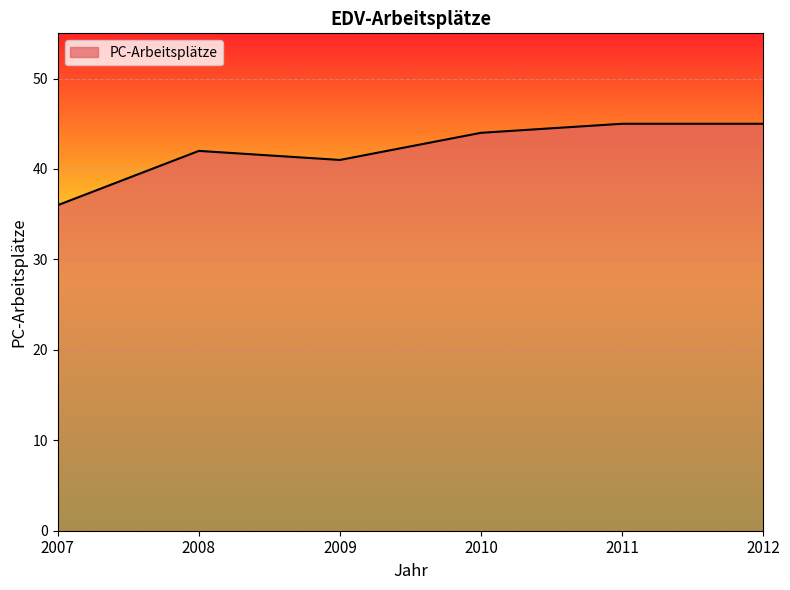

Approximately how many times larger is the value at 2011 compared to 2008?

1.1